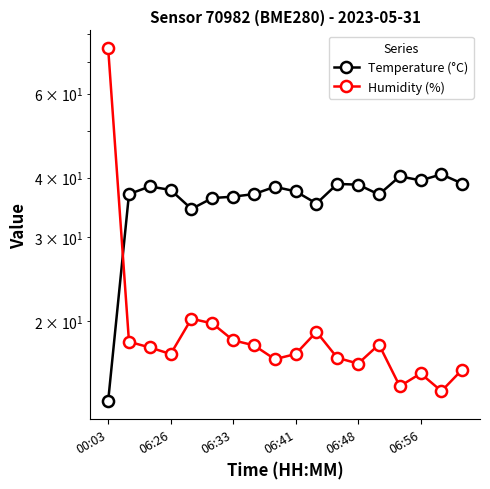

What is the sum of all Humidity (%) values?

367.8